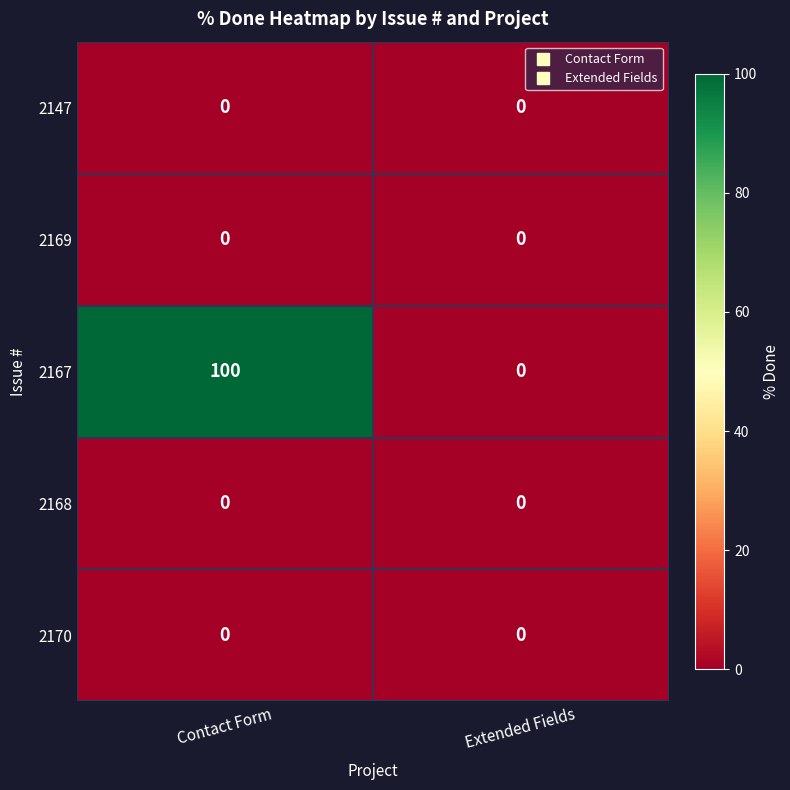

What is the highest value of the 2167 series?

100